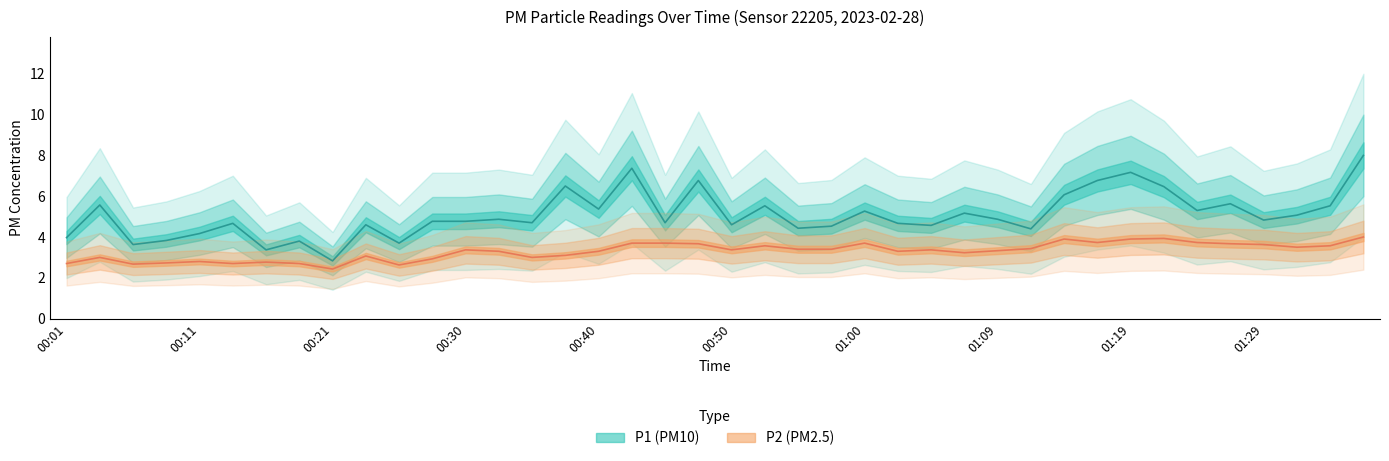

At which category is the sum across all series the highest?

01:36